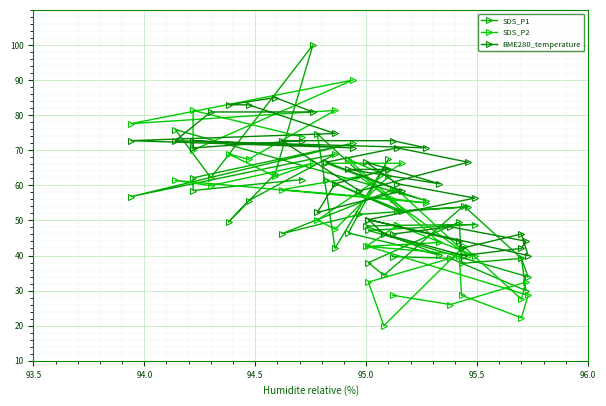

How many data points does each series have?

40